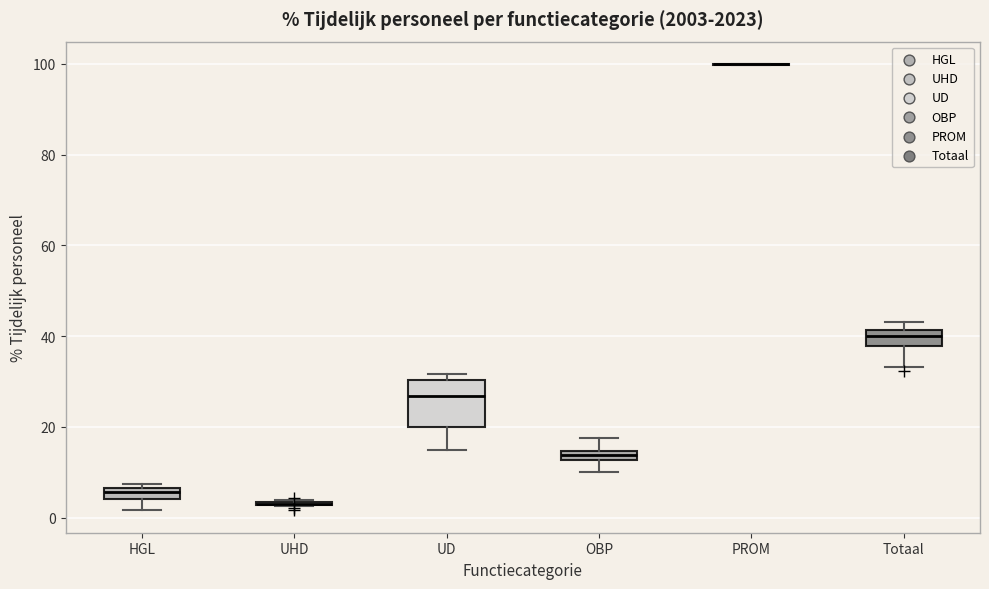

Where does the lower whisker of the box for OBP end on the y-axis? The values are not printed on the chart, so give them approximately, as read against the axis.

10